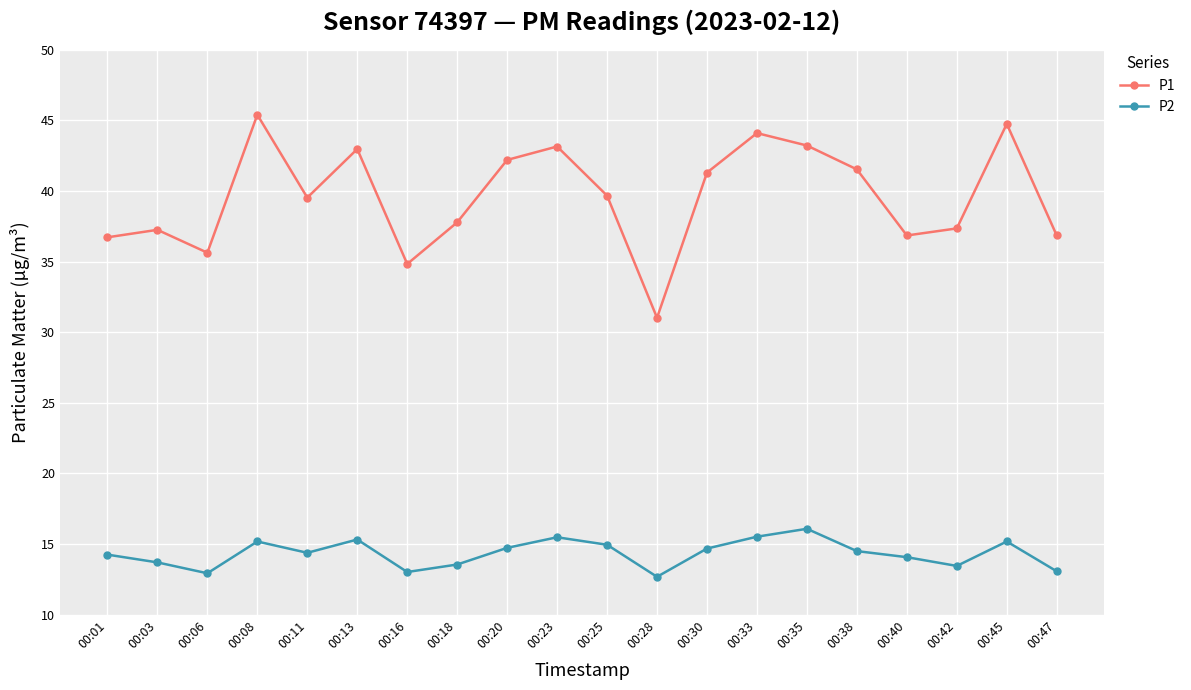

What is the value of the P1 point at the 16th from the left?

41.5